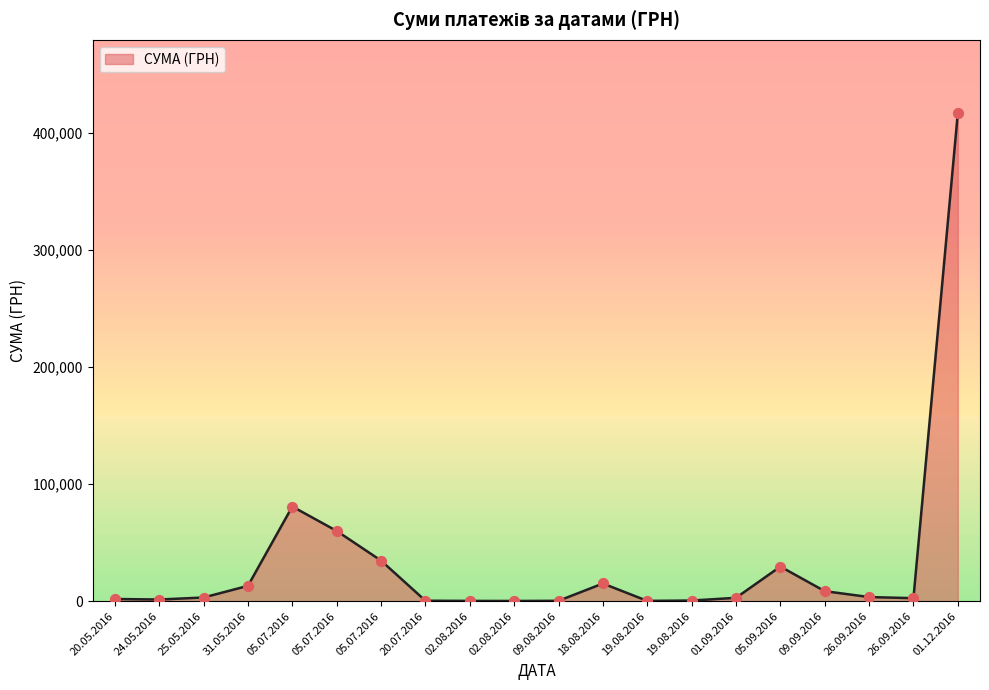

How many lines are shown in the chart?

1